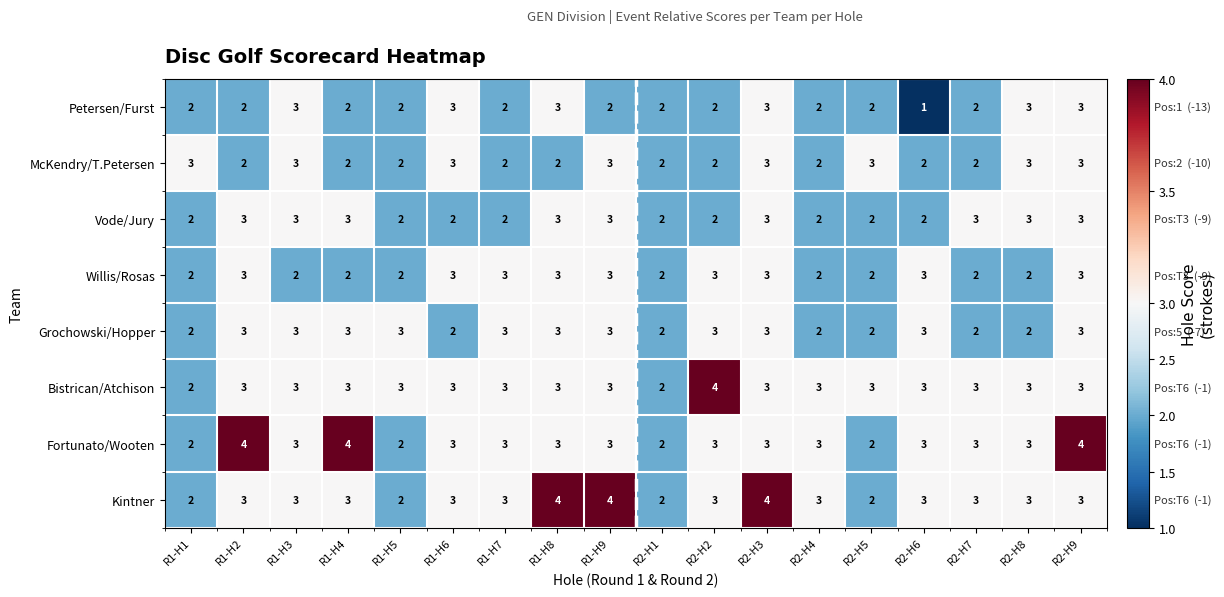

What value does the Fortunato/Wooten series have at R1-H6?

3